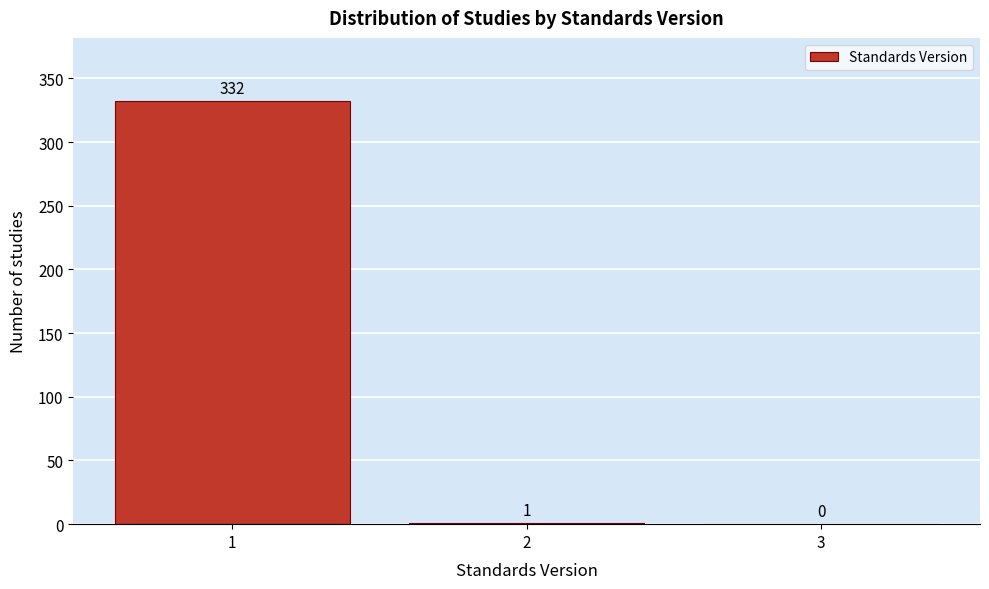

Reading right to left, extract all data points from this chart.

3=0	2=1	1=332